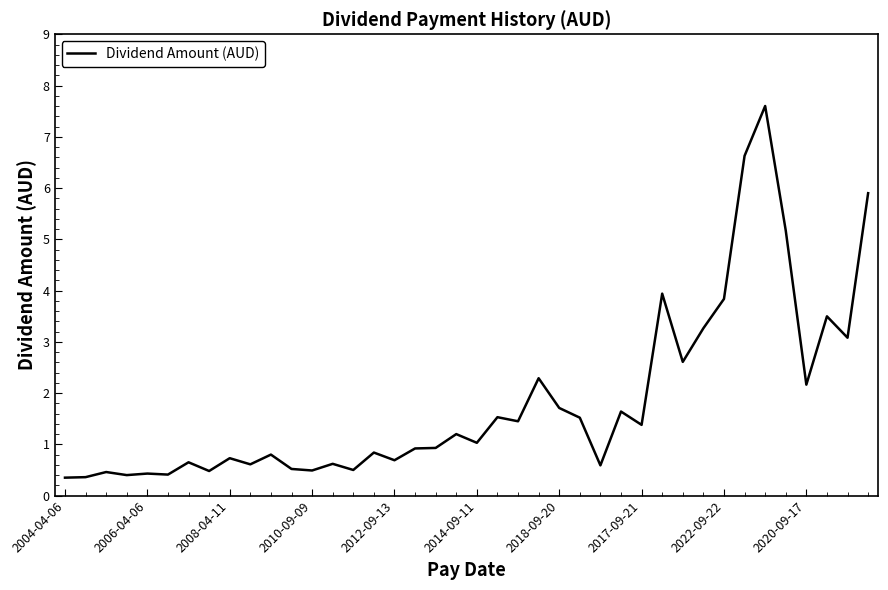

True or false: the data has more than 2 interior local peaks.

True